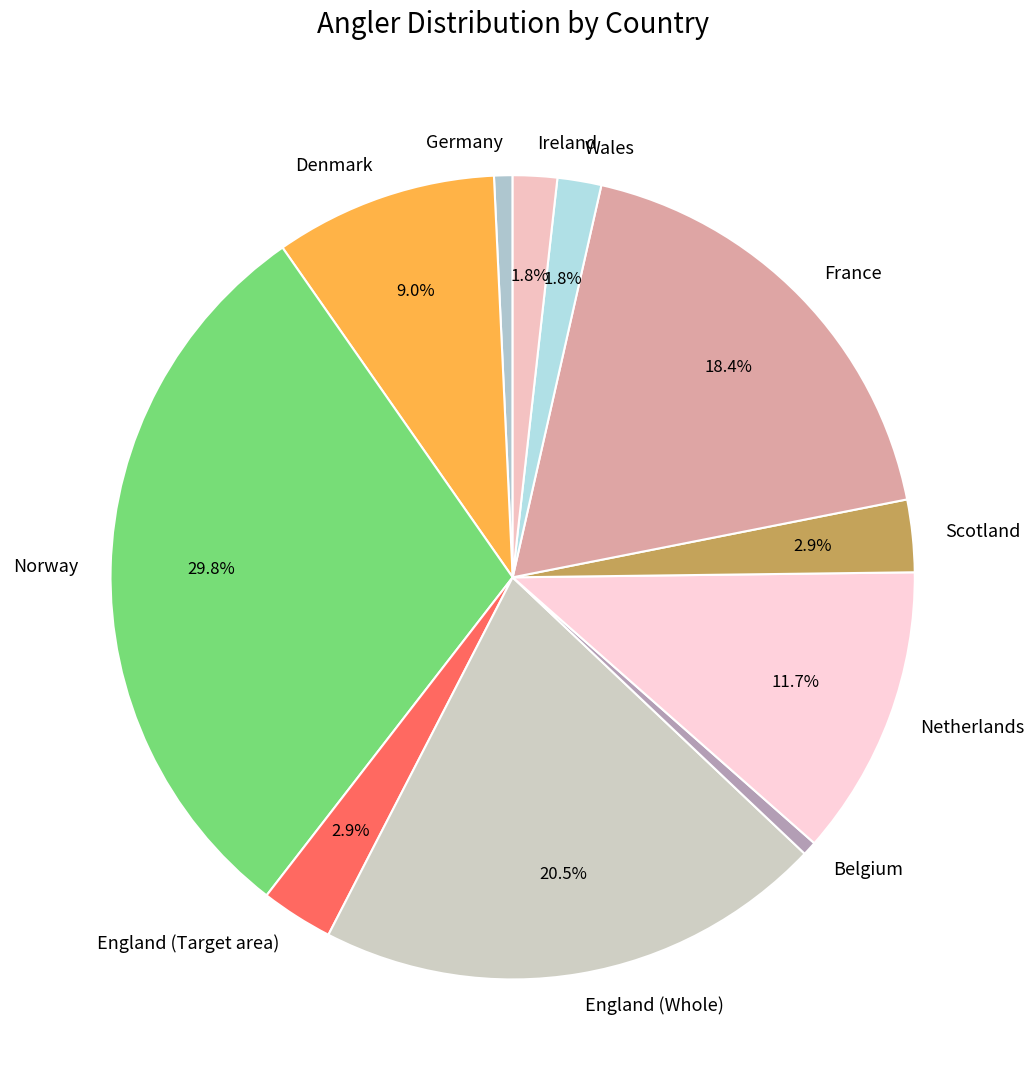

Does any single category account for the majority?

No